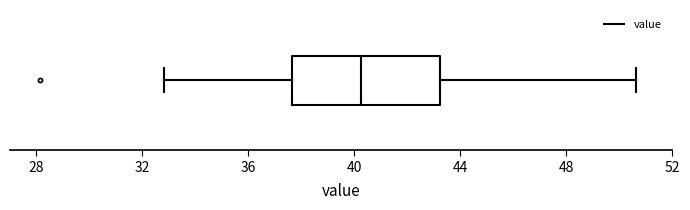

Where does the right whisker of the box end on the x-axis? The values are not printed on the chart, so give them approximately, as read against the axis.

50.5